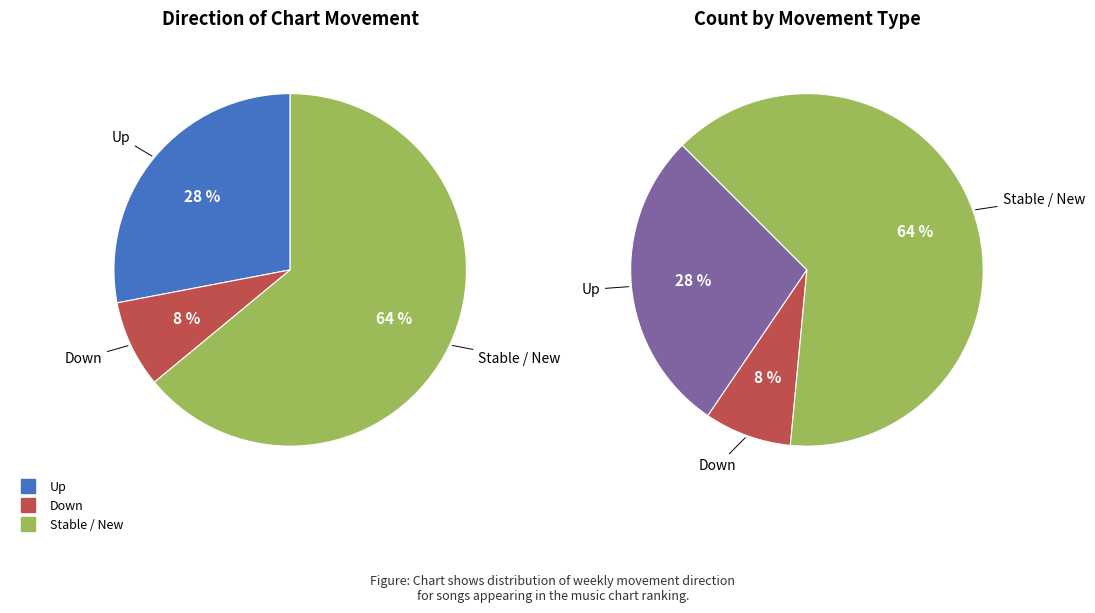

To the nearest percent, what is the average slice percentage?

33%